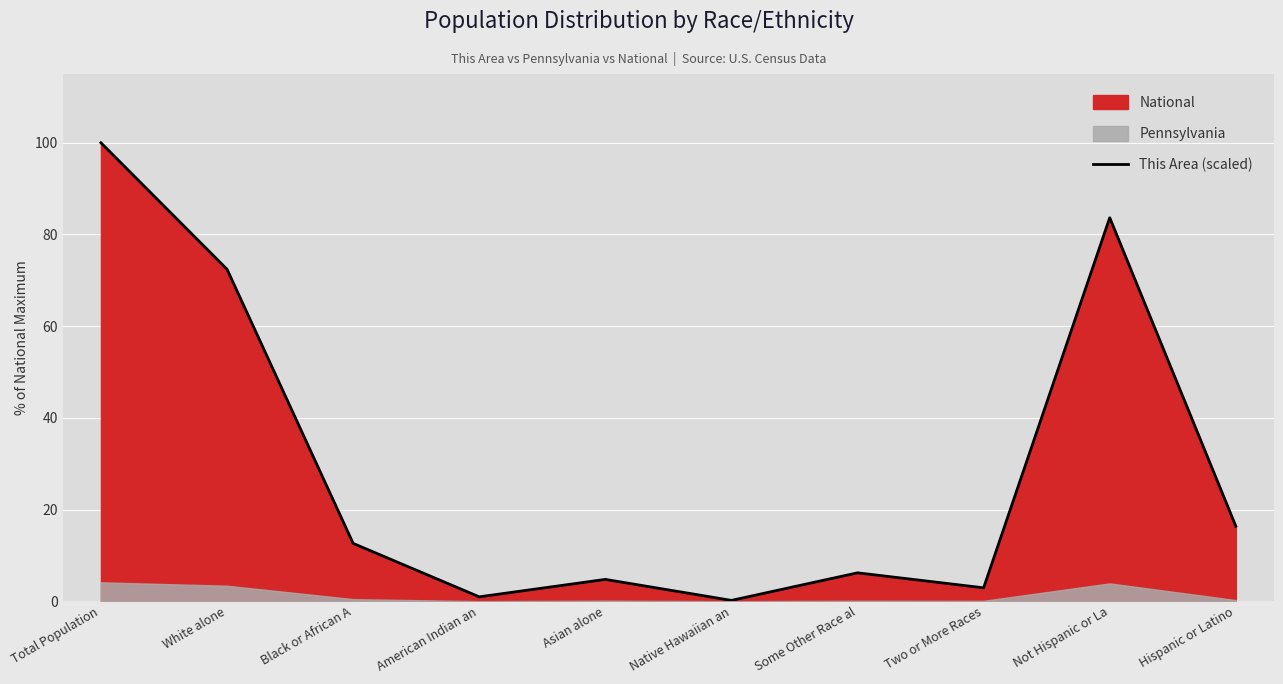

Is it true that the value at Native Hawaiian an is 0.1?

False